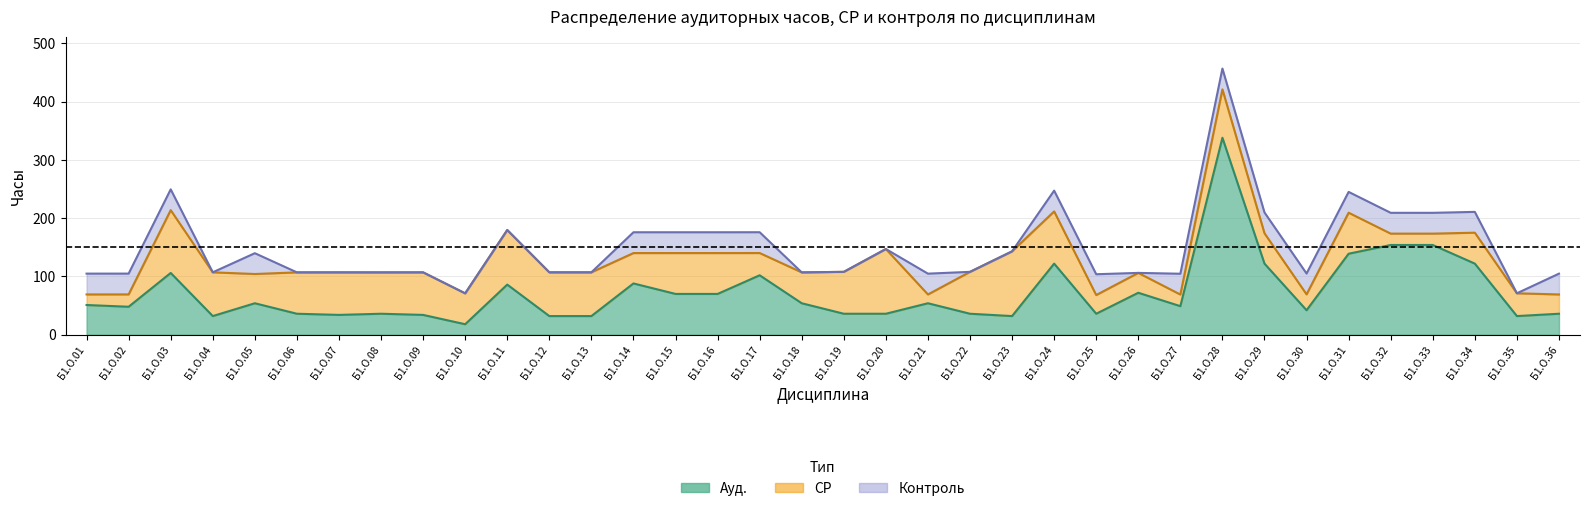

True or false: Ауд. and СР intersect in this chart.

True